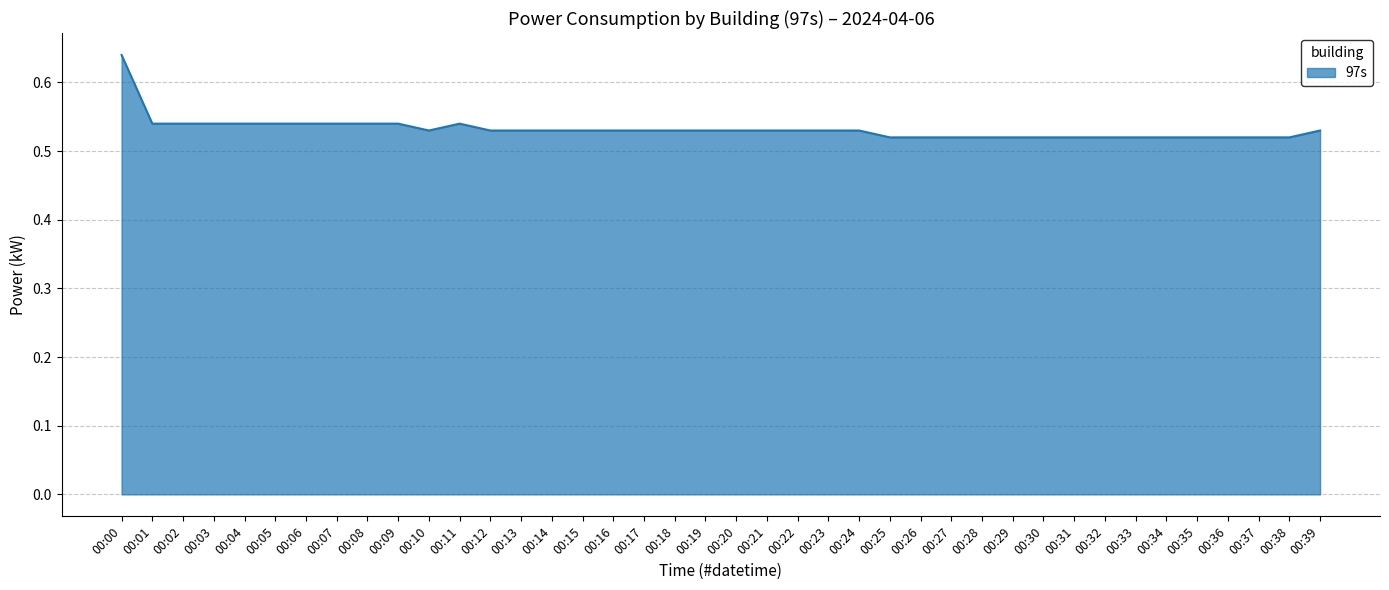

How many lines are shown in the chart?

1